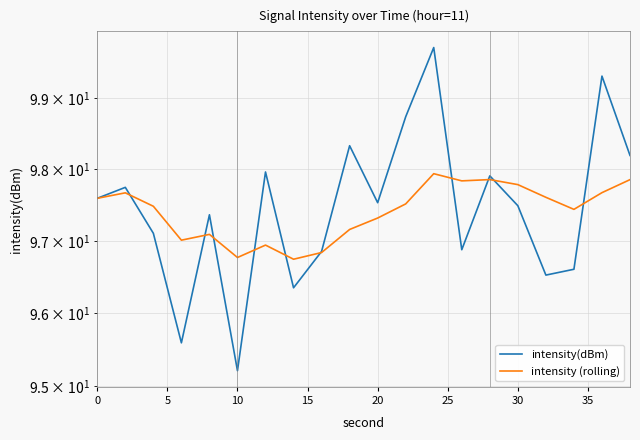

How many categories are shown in the chart?

20